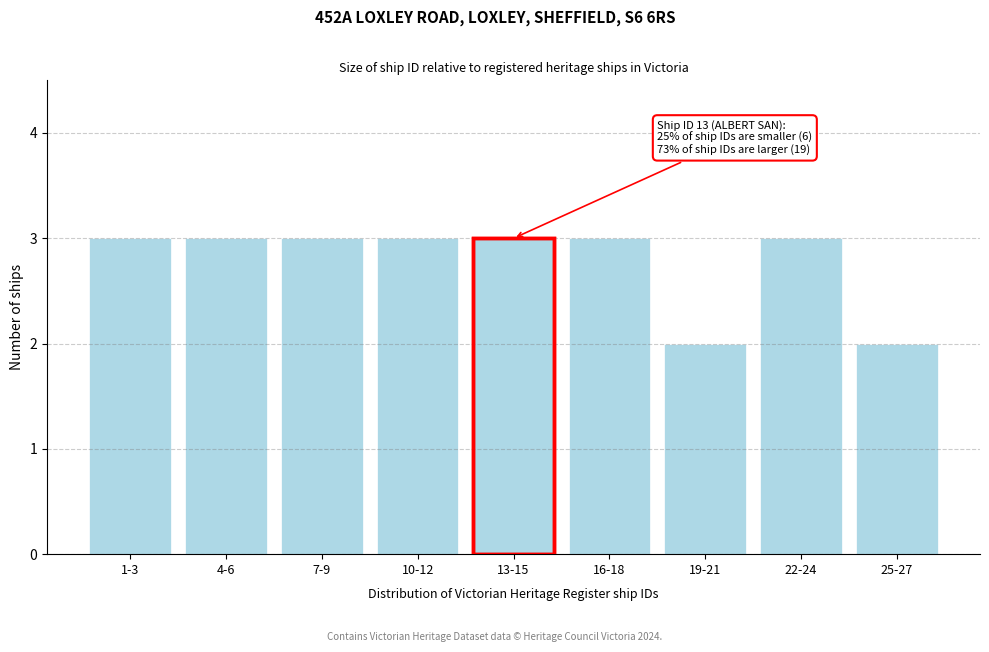

Reading right to left, transcribe all the data shown in this chart.

2	3	2	3	3	3	3	3	3